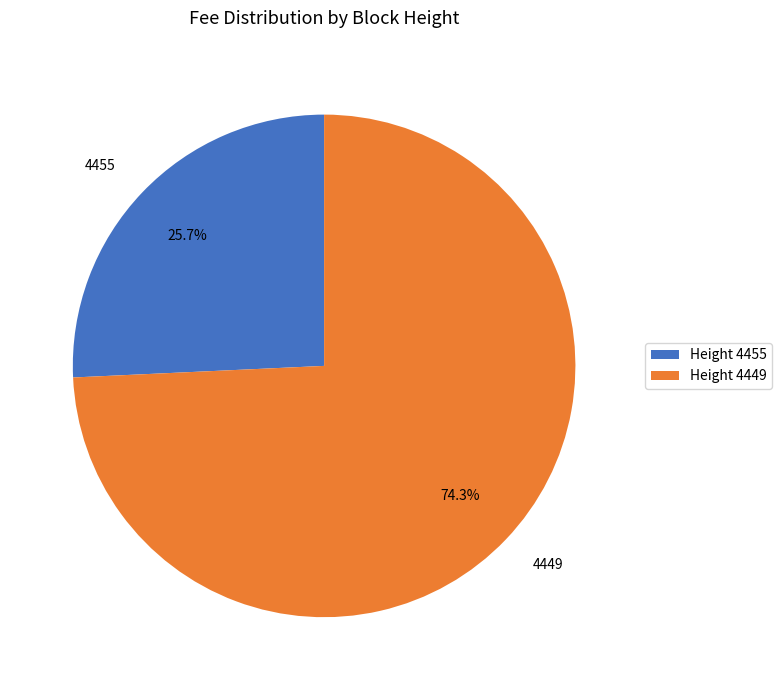

True or false: 4455 accounts for 38% of the total.

False